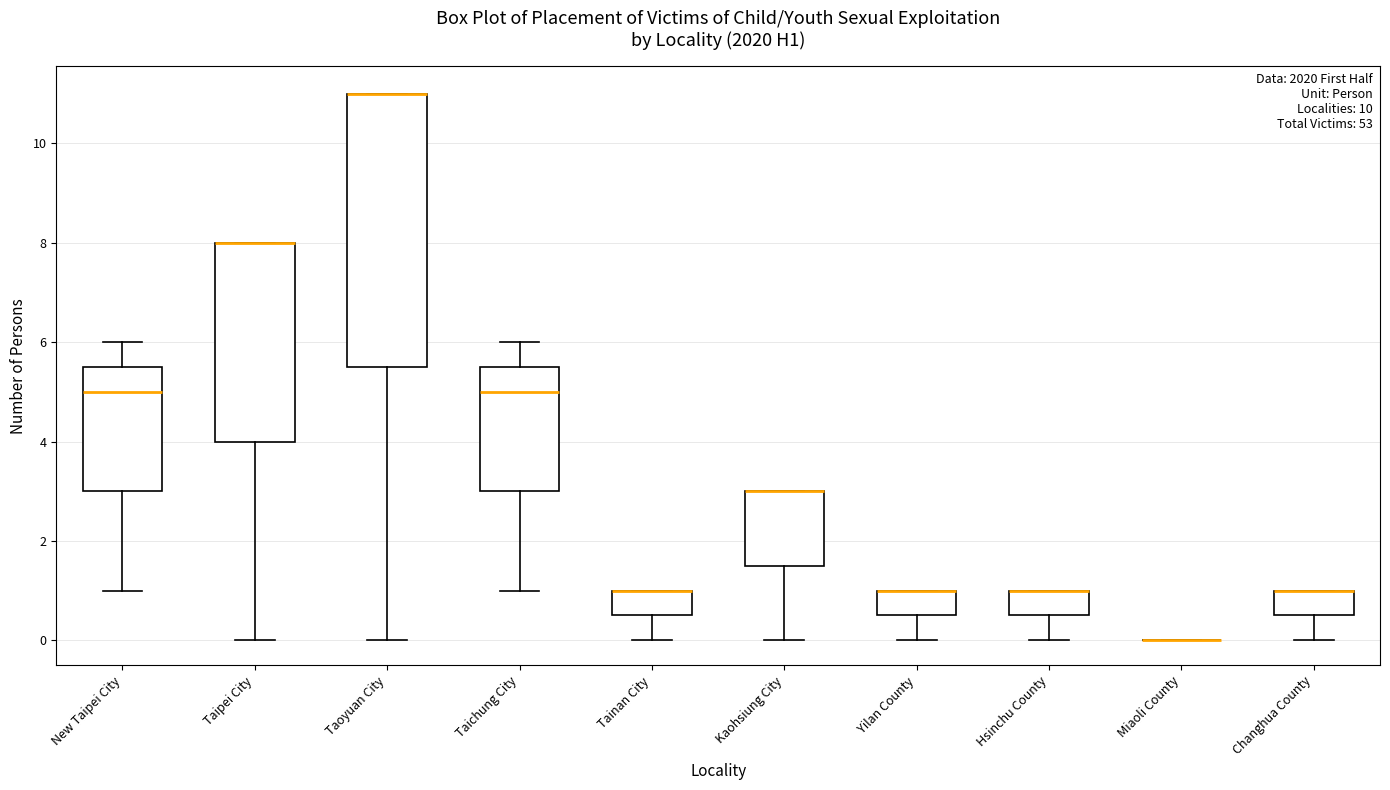

Reading left to right, transcribe this box plot: for each box, give where its median line is, the range the box spans, and where its two whiskers end, as read against the y-axis. The values are not printed on the chart, so give them approximately, as read against the axis.

New Taipei City: median 5.0, box 3.0 to 5.6, whiskers 1.0 to 6.0
Taipei City: median 8.0 (drawn on the box's upper edge), box 4.0 to 8.0, whiskers 0.0 to 8.0
Taoyuan City: median 11.0 (drawn on the box's upper edge), box 5.6 to 11.0, whiskers 0.0 to 11.0
Taichung City: median 5.0, box 3.0 to 5.6, whiskers 1.0 to 6.0
Tainan City: median 1.0 (drawn on the box's upper edge), box 0.6 to 1.0, whiskers 0.0 to 1.0
Kaohsiung City: median 3.0 (drawn on the box's upper edge), box 1.6 to 3.0, whiskers 0.0 to 3.0
Yilan County: median 1.0 (drawn on the box's upper edge), box 0.6 to 1.0, whiskers 0.0 to 1.0
Hsinchu County: median 1.0 (drawn on the box's upper edge), box 0.6 to 1.0, whiskers 0.0 to 1.0
Miaoli County: box collapsed to a line at 0.0, whiskers 0.0 to 0.0
Changhua County: median 1.0 (drawn on the box's upper edge), box 0.6 to 1.0, whiskers 0.0 to 1.0